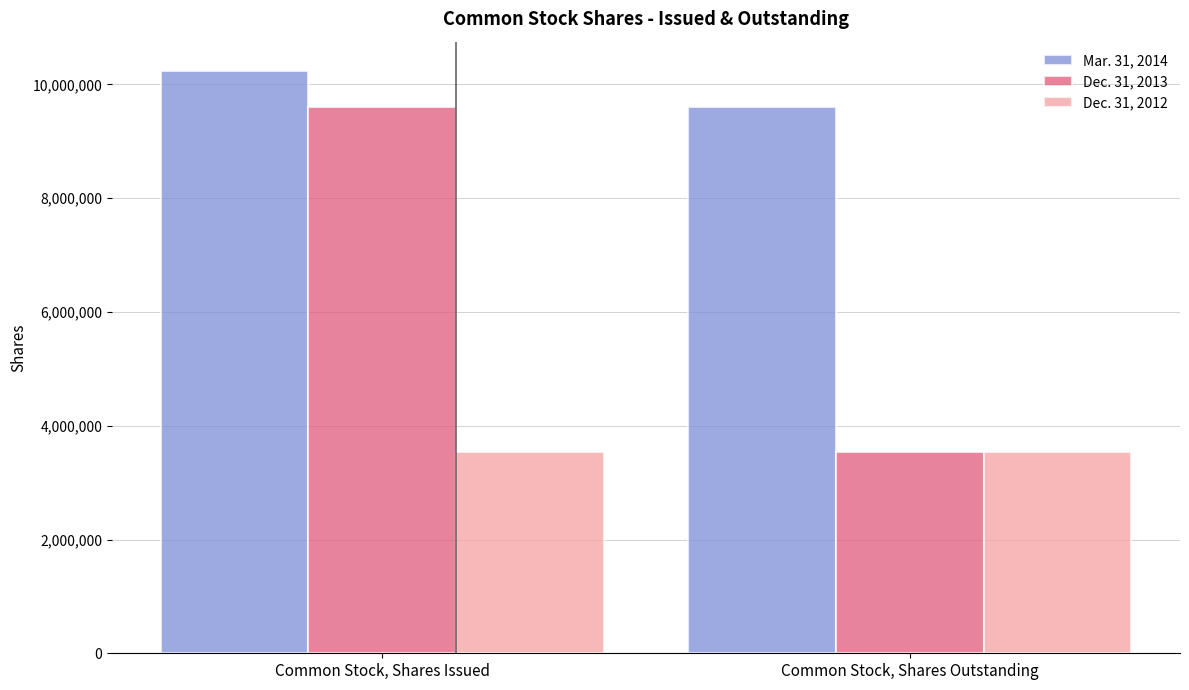

What is the greatest value displayed?

10240745